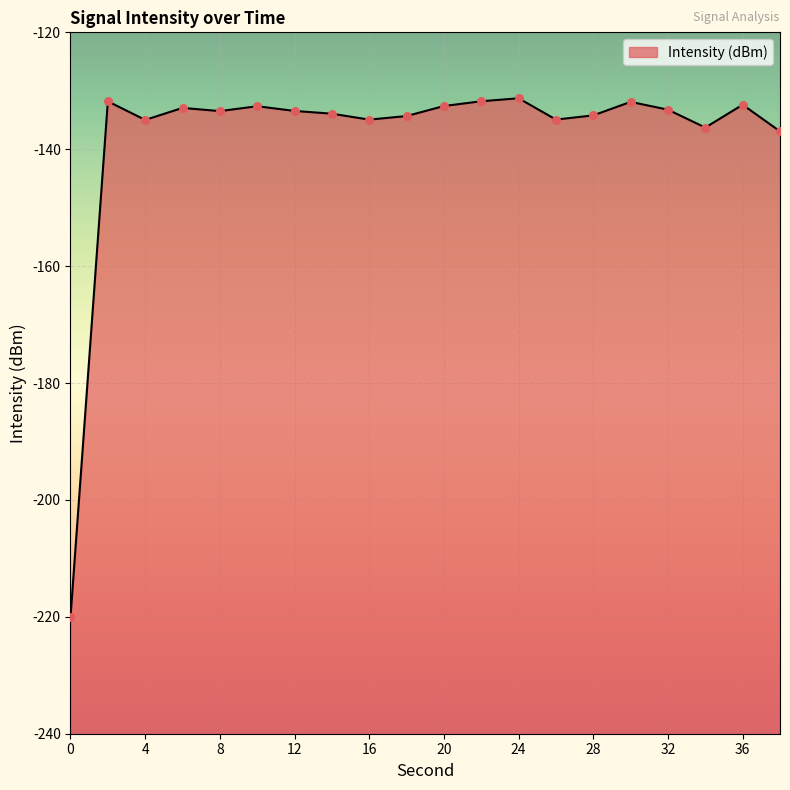

Which has a higher value, 2 or 0?

2